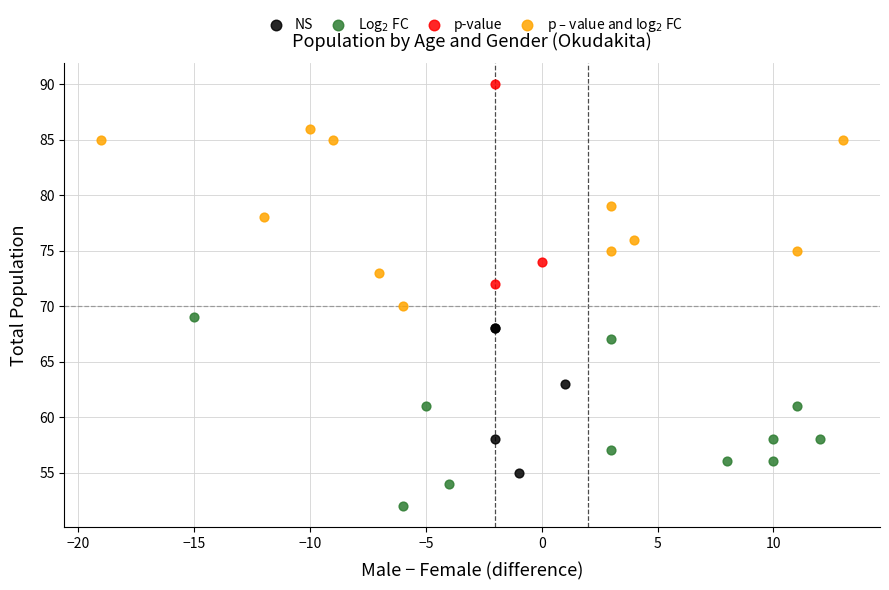

Which series contains the highest Y value?

p-value